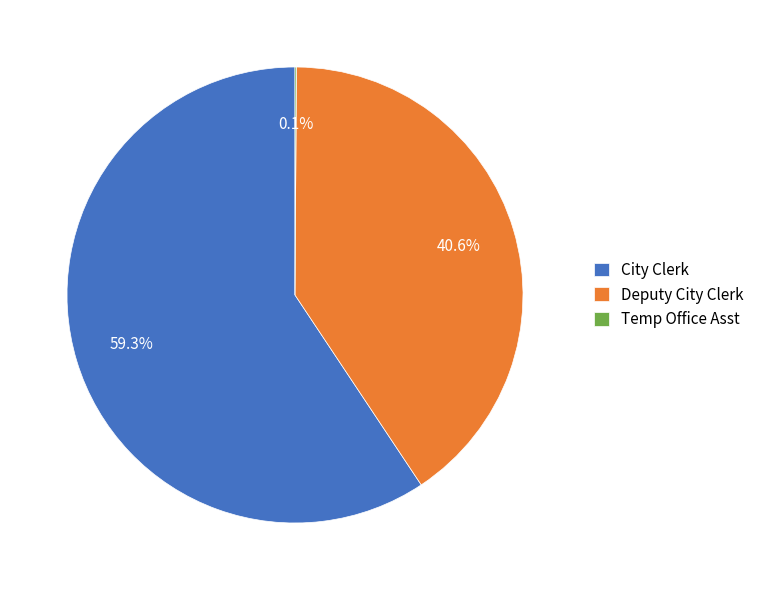

What portion of the pie excludes City Clerk?

40.7%